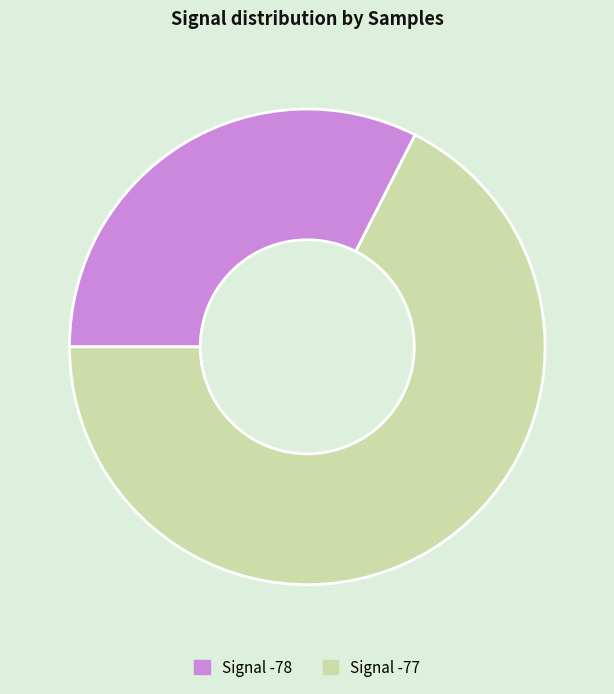

Which category has the biggest portion of the pie?

Signal -77